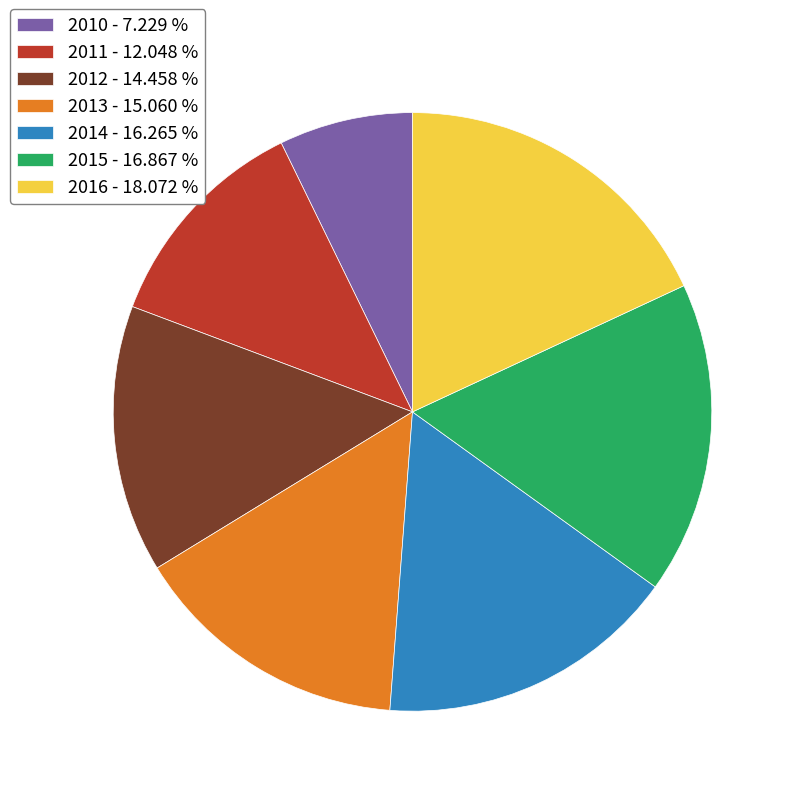

Does any single category account for the majority?

No